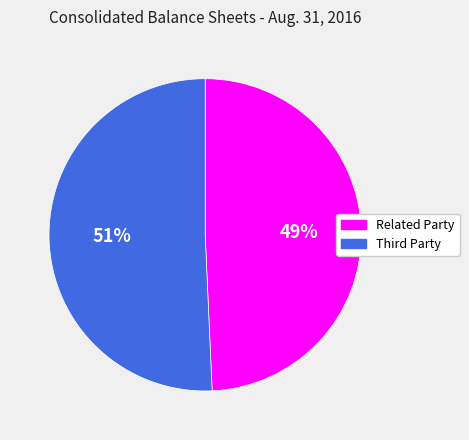

To the nearest percent, what is the average slice percentage?

50%